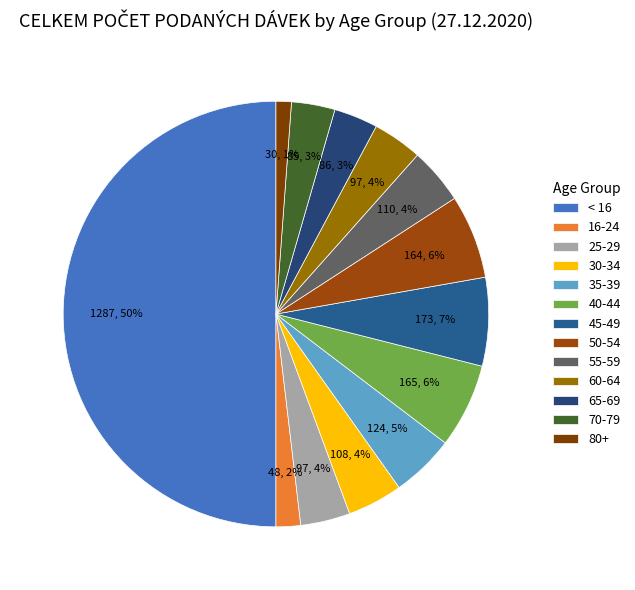

To the nearest percent, what is the difference between the 70-79 and 16-24 slice percentages?

1%